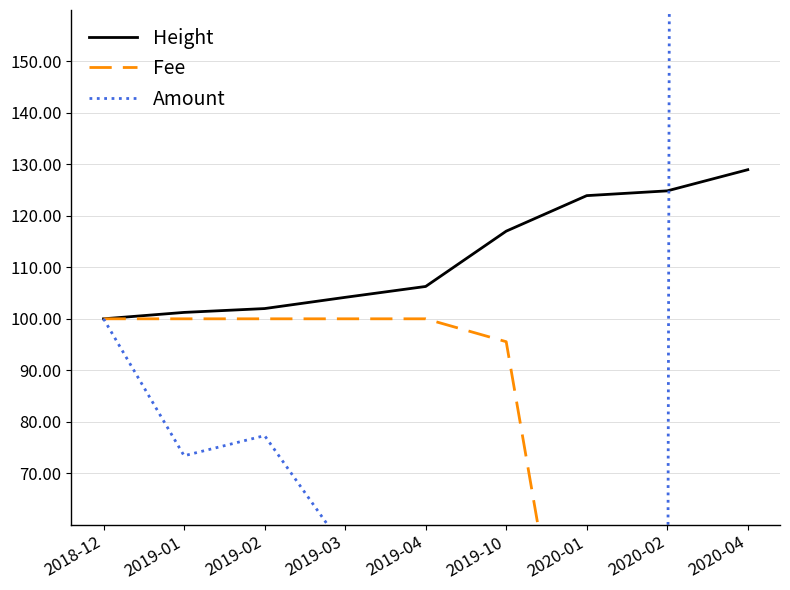

Which series has the largest range (max minus min)?

Amount